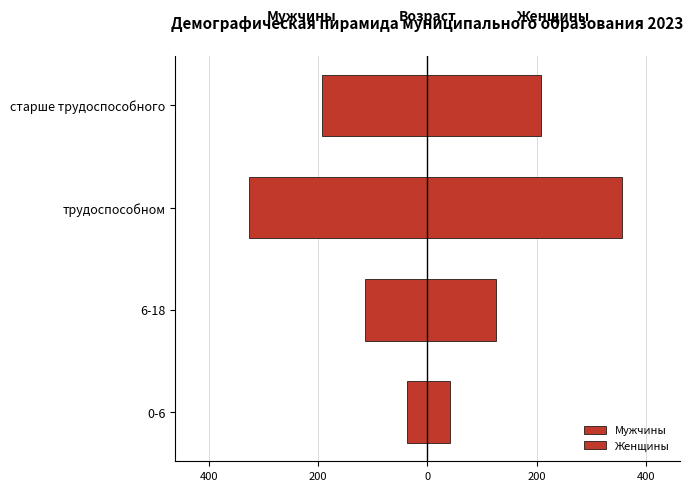

How many bars are there in total?

8